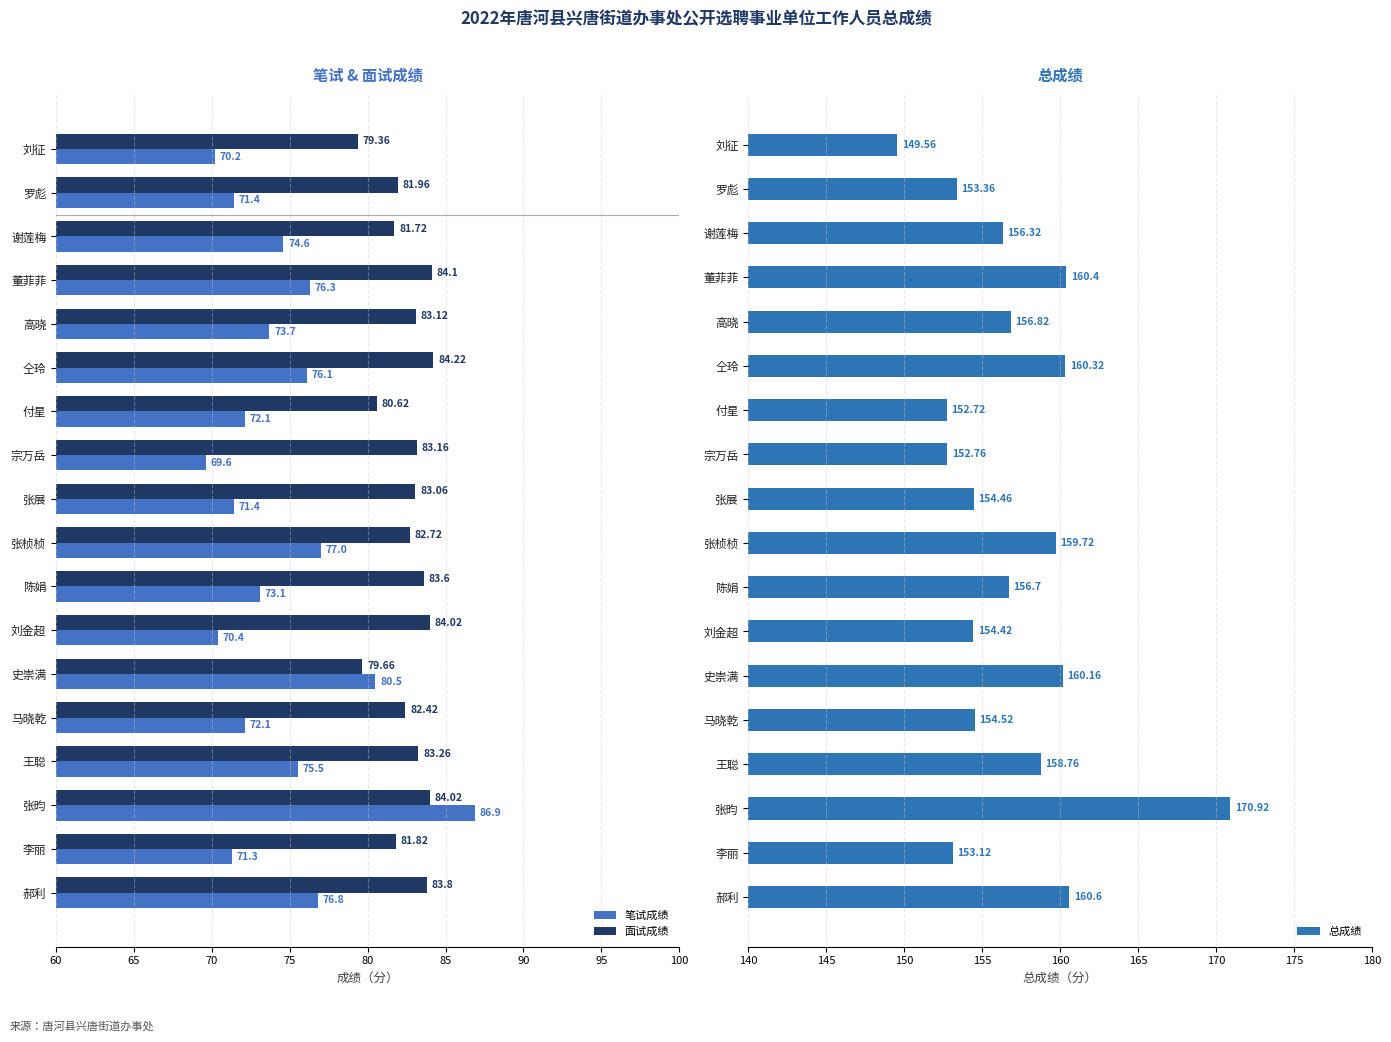

What is the sum of all 笔试成绩 values?

1339.0